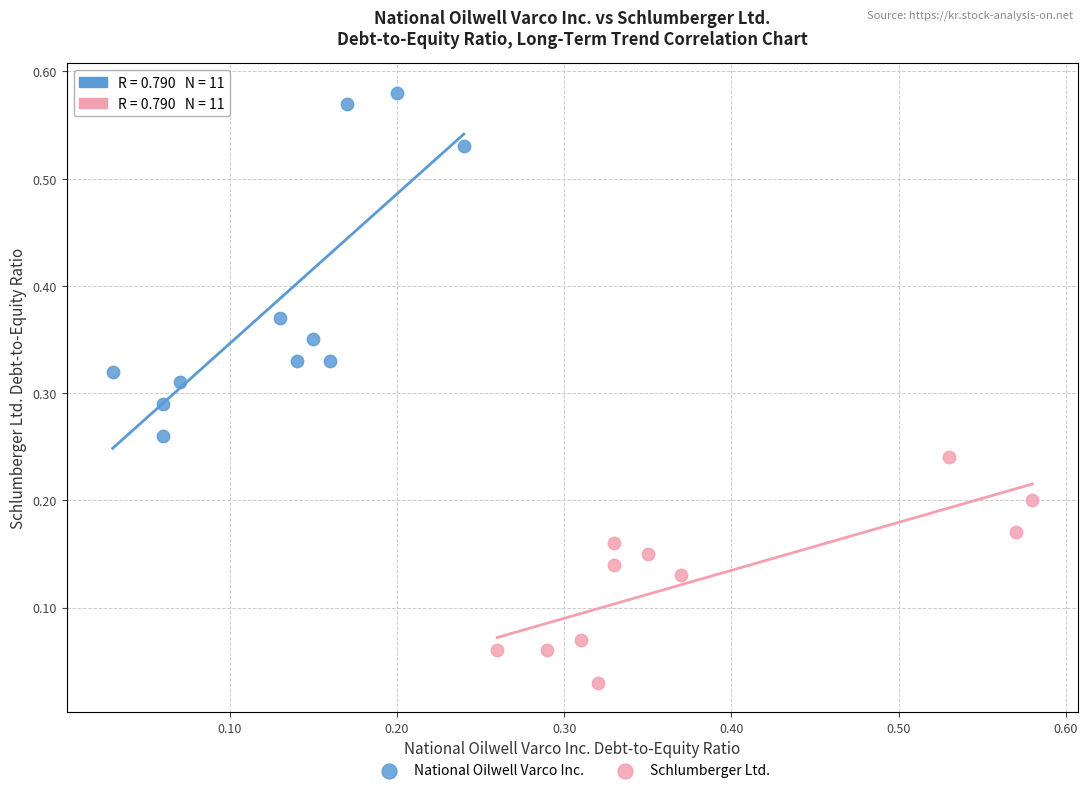

Which series contains the highest Y value?

National Oilwell Varco Inc.